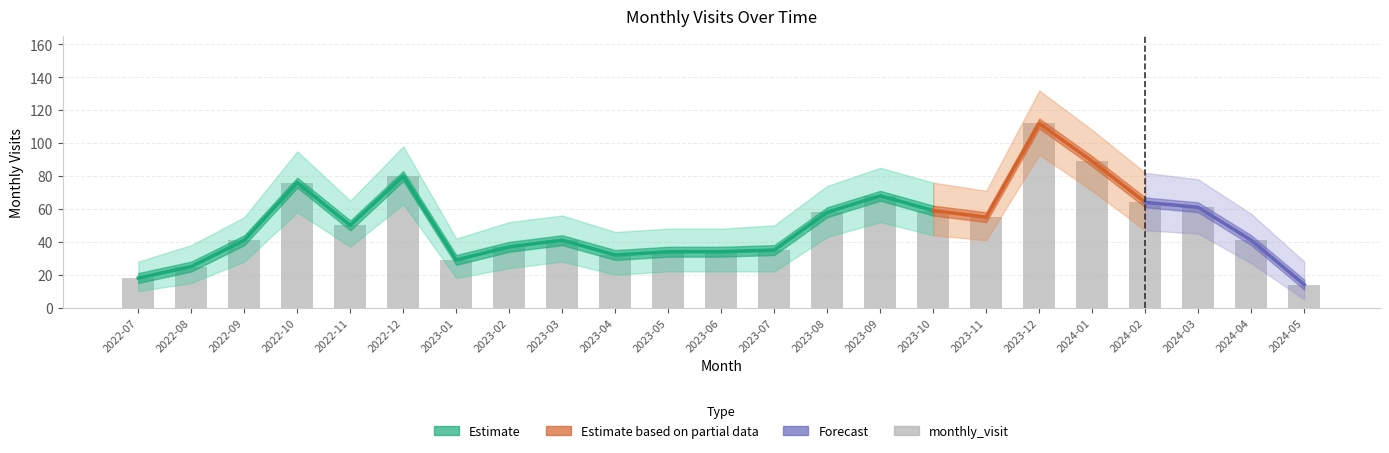

What is the minimum value shown in the chart?

5